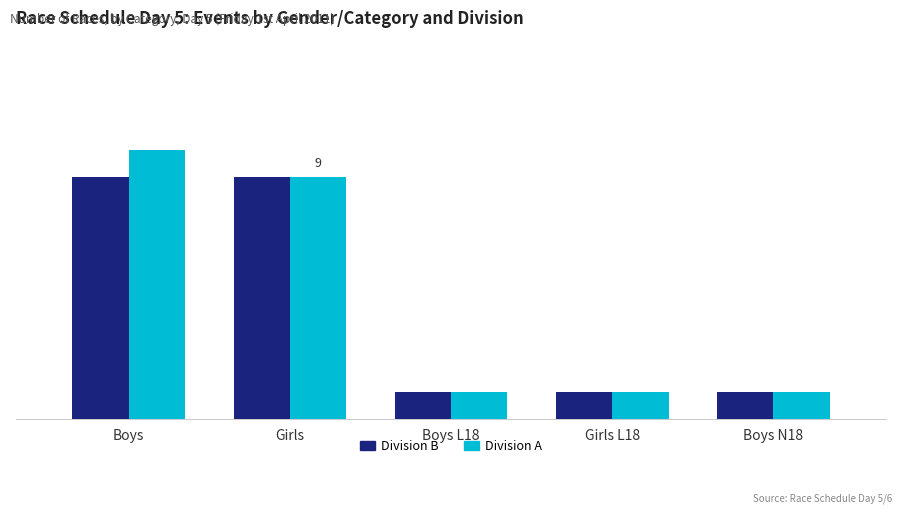

Between Boys and Boys N18, which series saw the biggest shift?

Division A